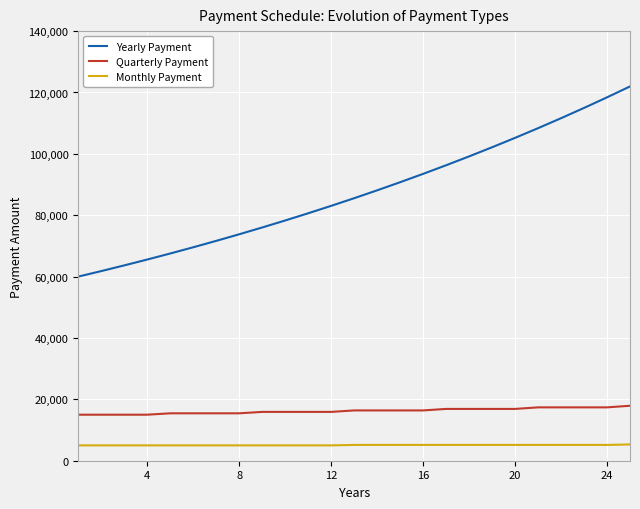

What is the minimum value shown in the chart?

5000.0